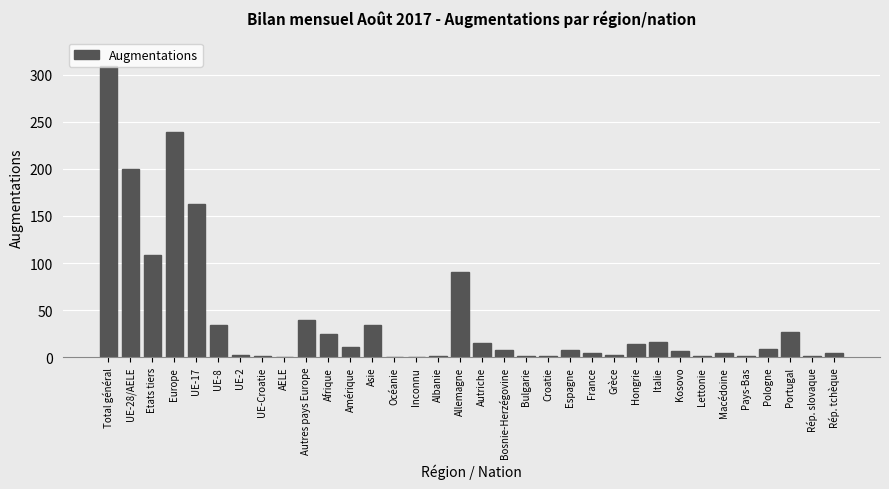

What is the maximum value shown in the chart?

309